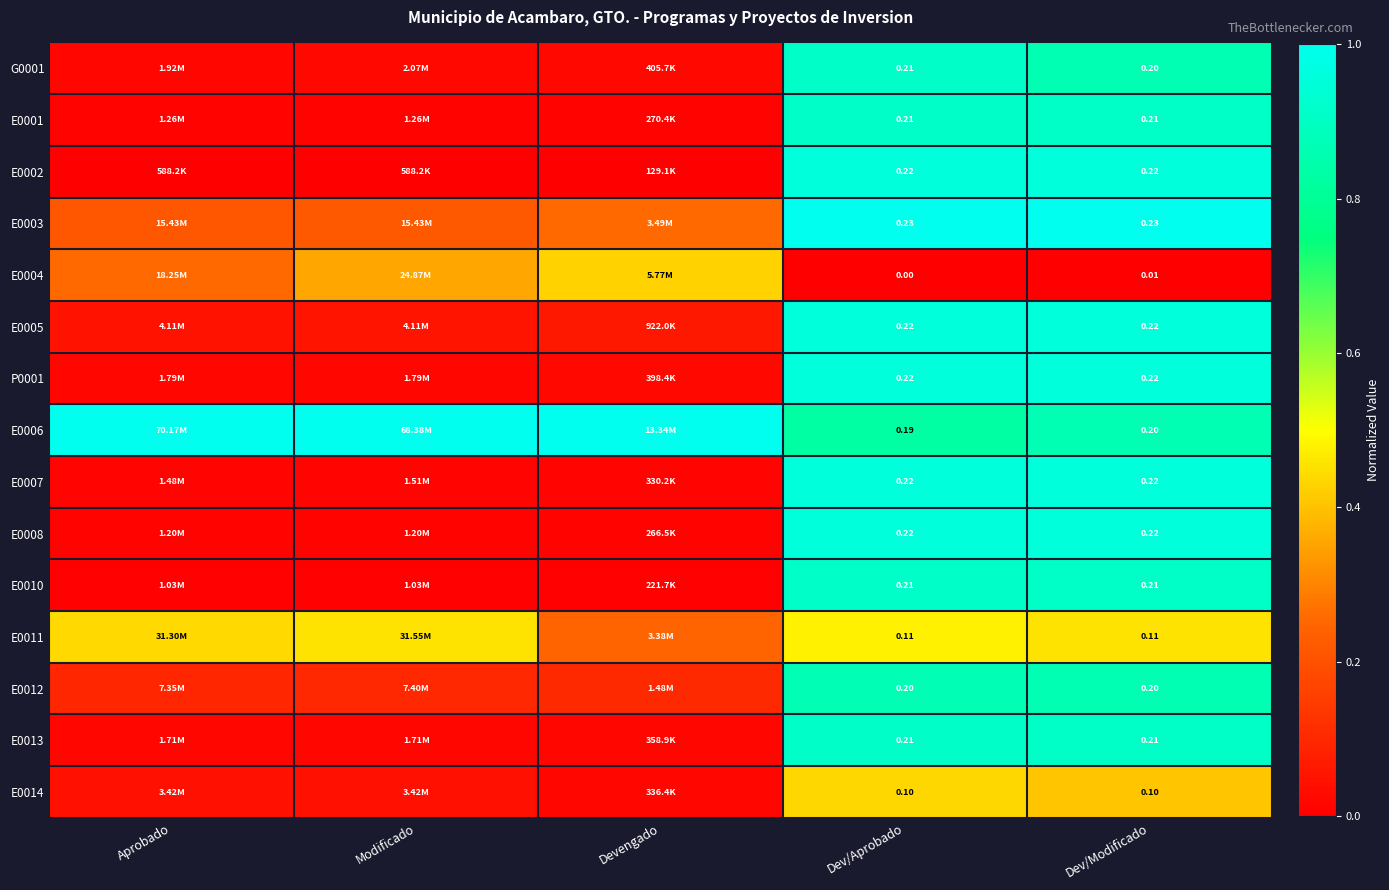

Is it true that G0001 equals 0.0 at Devengado?

False